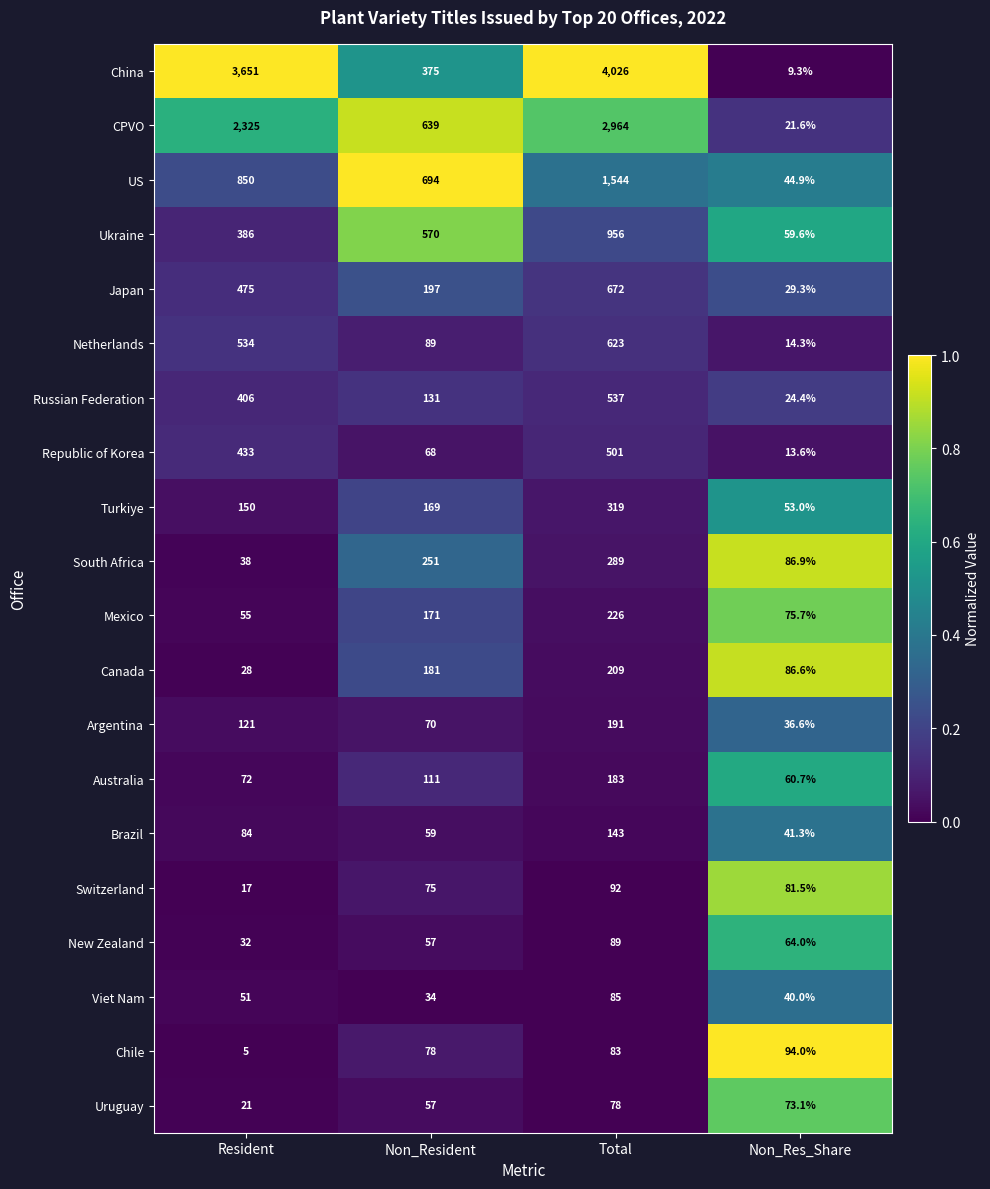

Count the number of categories in the chart.

4